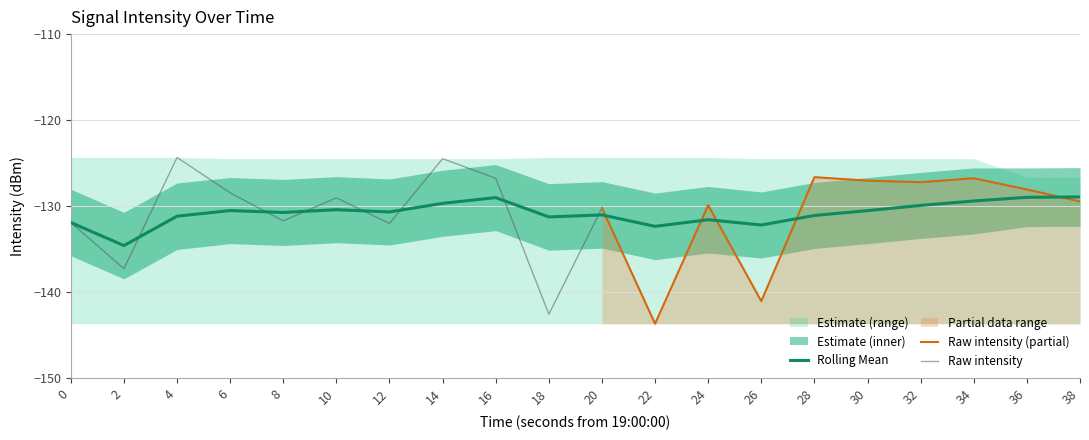

The value of Rolling Mean at 6 is -82.8. True or false?

False